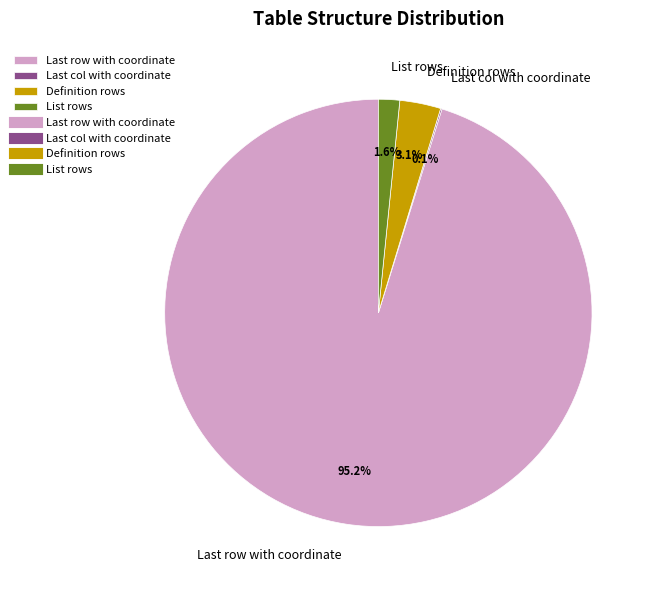

Which category has the biggest portion of the pie?

Last row with coordinate